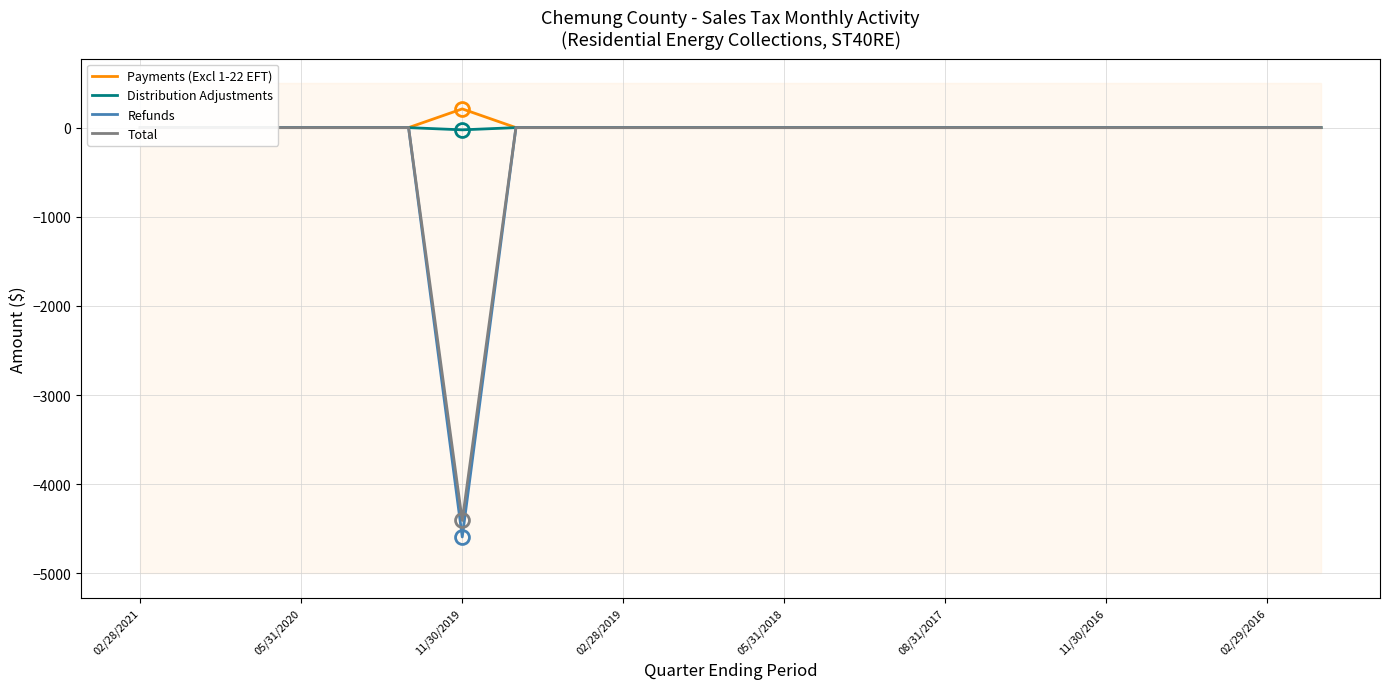

True or false: Payments (Excl 1-22 EFT) and Total intersect in this chart.

False